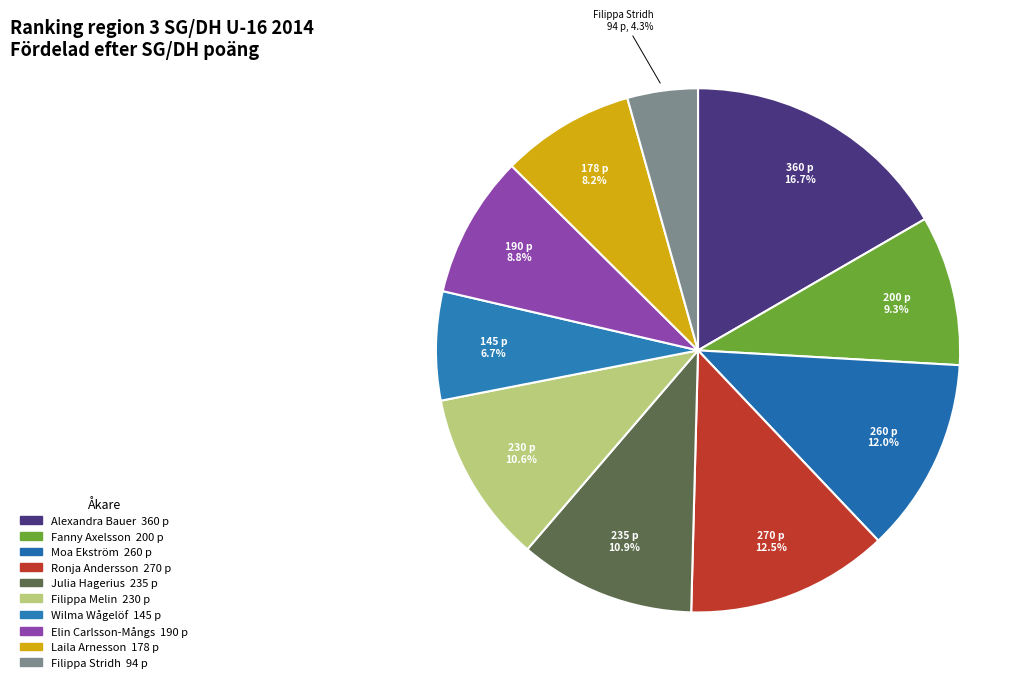

Does any single category account for the majority?

No